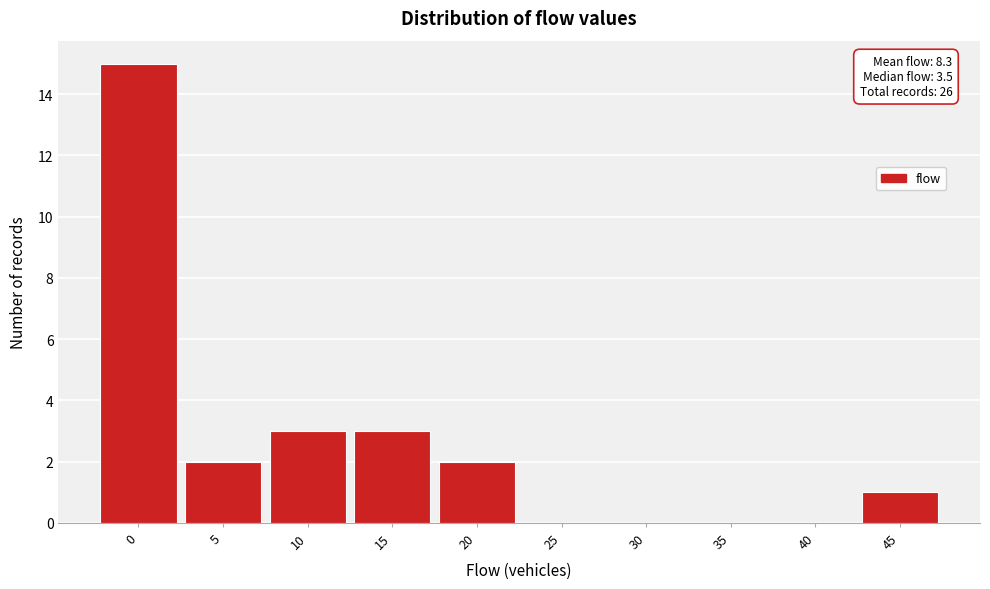

Reading left to right, what are all the values shown in this chart?

0=15	5=2	10=3	15=3	20=2	25=0	30=0	35=0	40=0	45=1